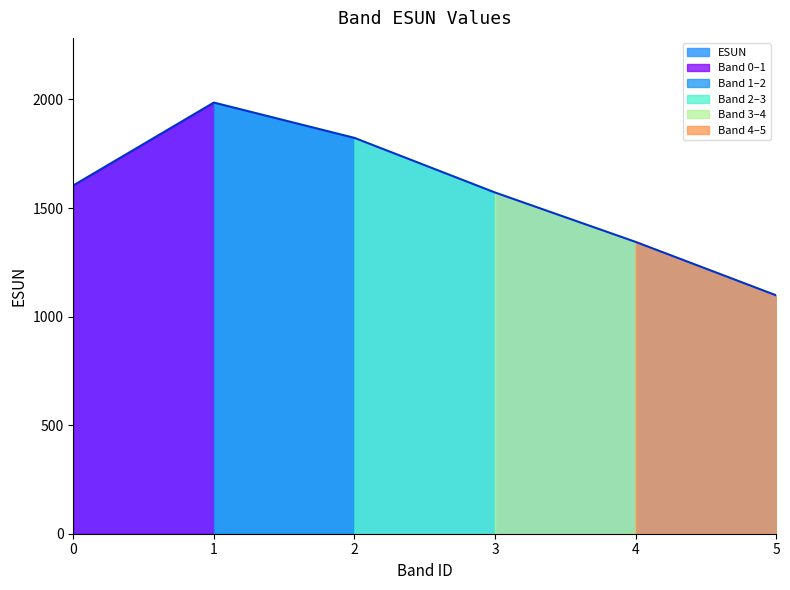

Rank the categories by value from lowest to highest.

5, 4, 3, 0, 2, 1